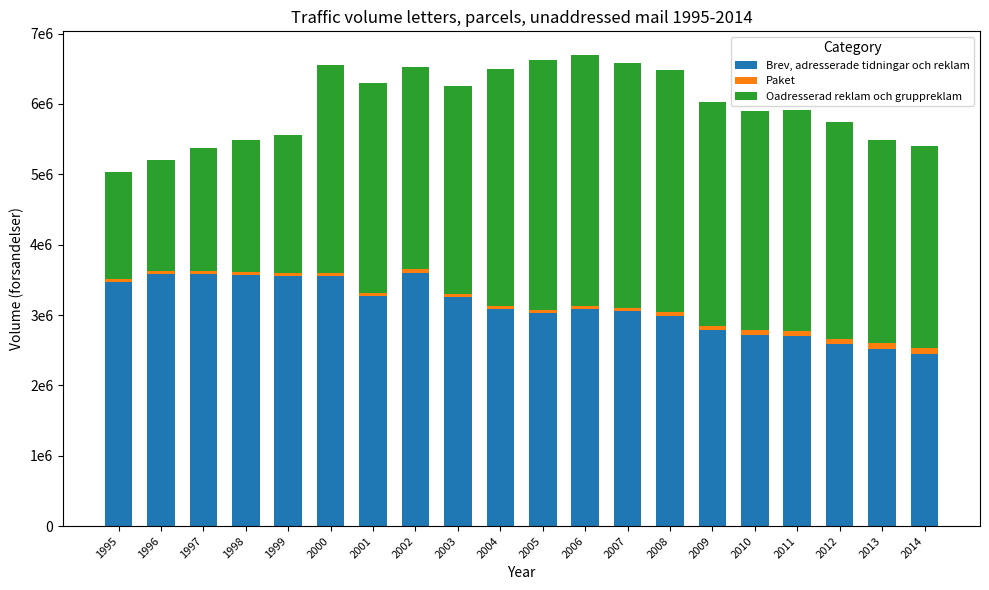

What are all the series names shown in the legend?

Brev, adresserade tidningar och reklam, Paket, Oadresserad reklam och gruppreklam